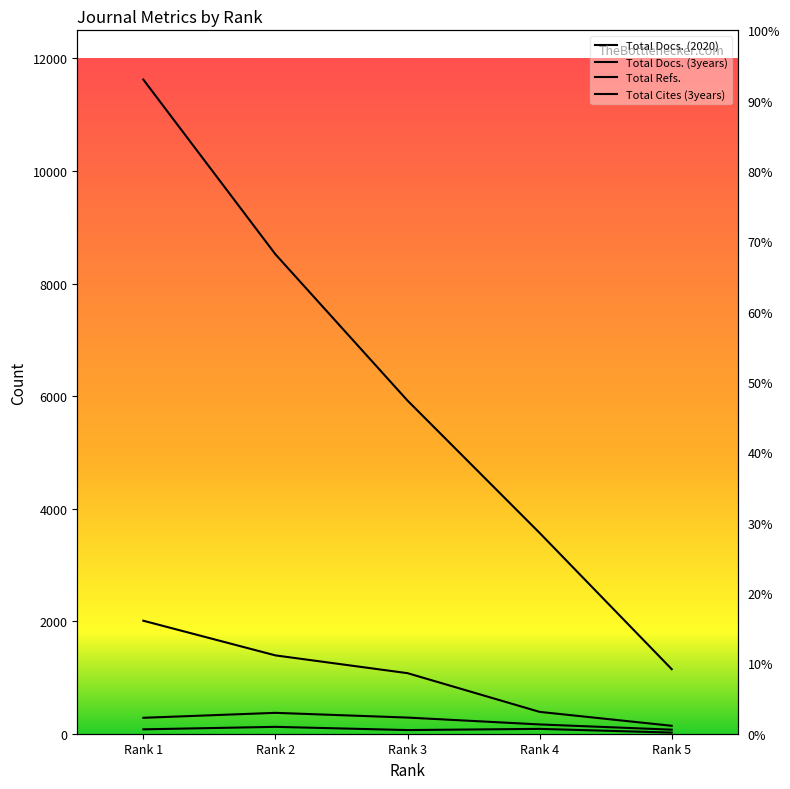

True or false: Total Docs. (2020) and Total Cites (3years) intersect in this chart.

False